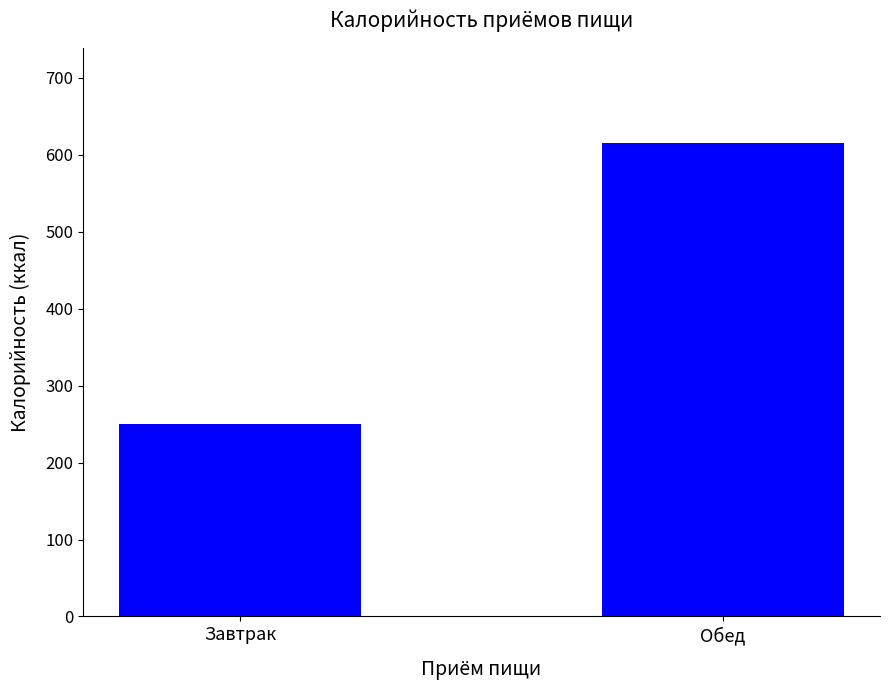

What is the value of the 2nd bar from the left?

615.5